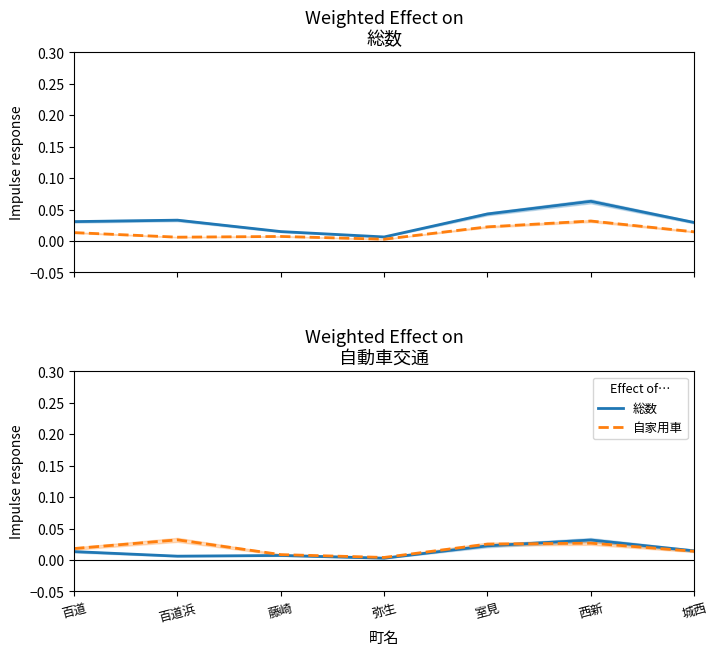

Count the number of categories in the chart.

7